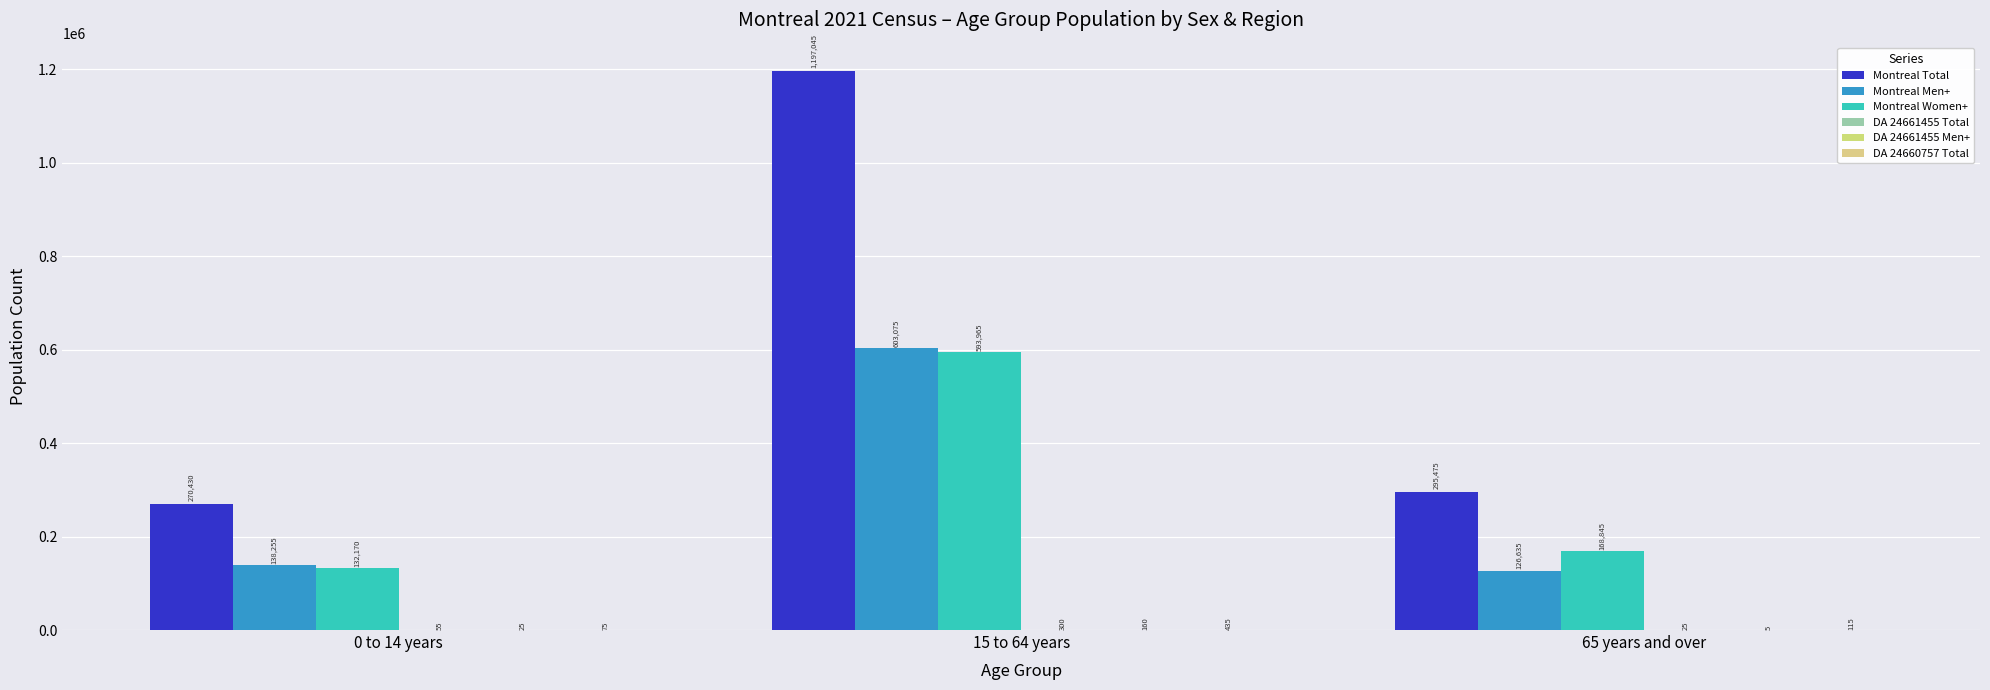

True or false: Montreal Women+ has a value of 168845 at 65 years and over.

True